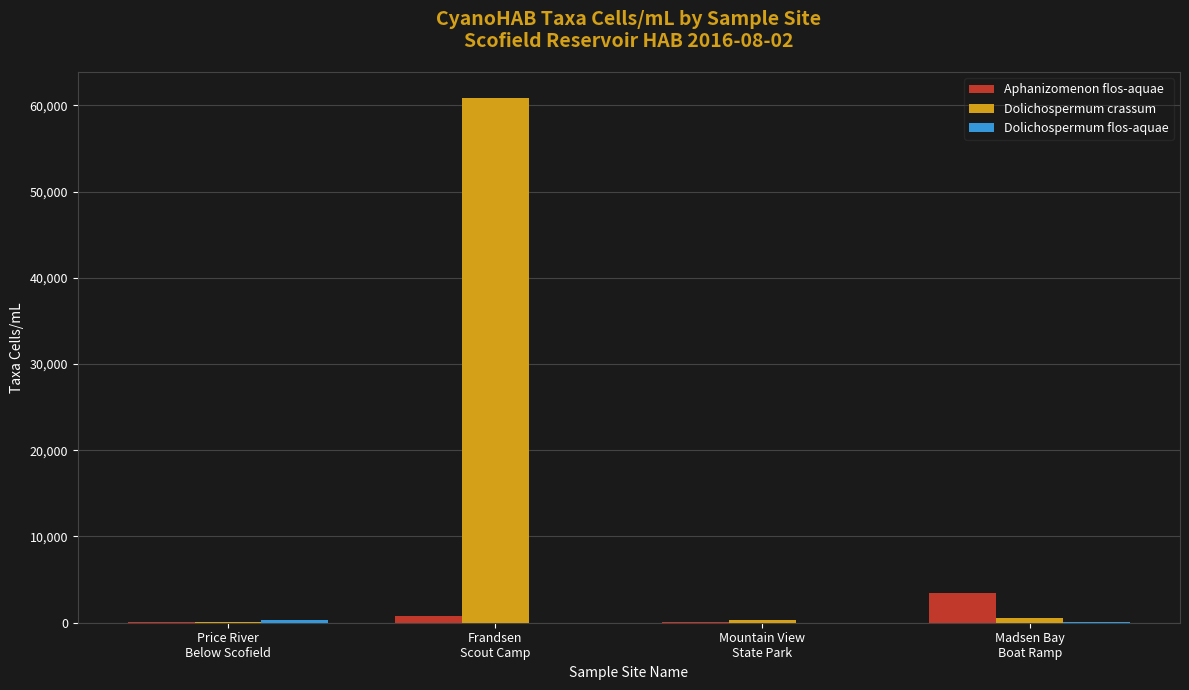

What is the maximum value shown in the chart?

60817.9